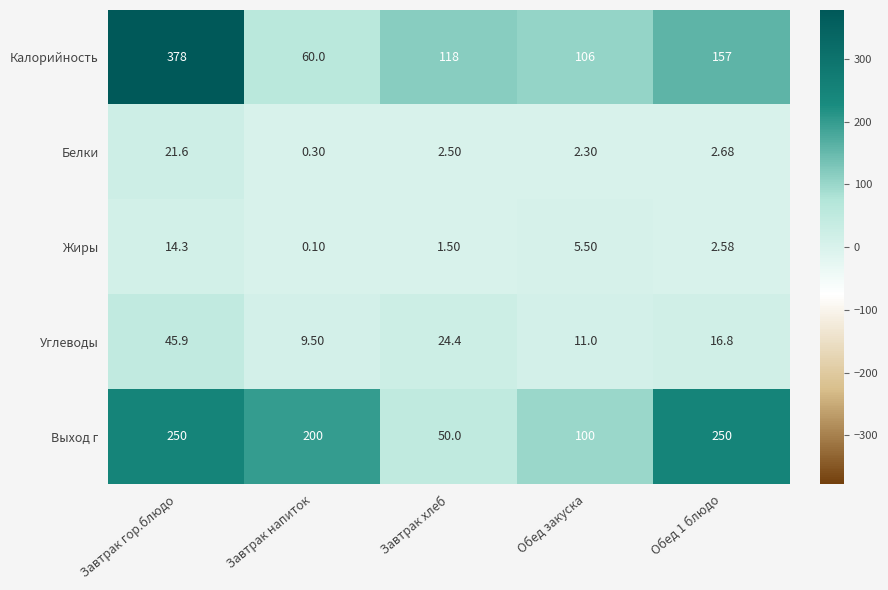

Is the value of Углеводы at Завтрак гор.блюдо greater than the value of Жиры at Завтрак хлеб?

Yes